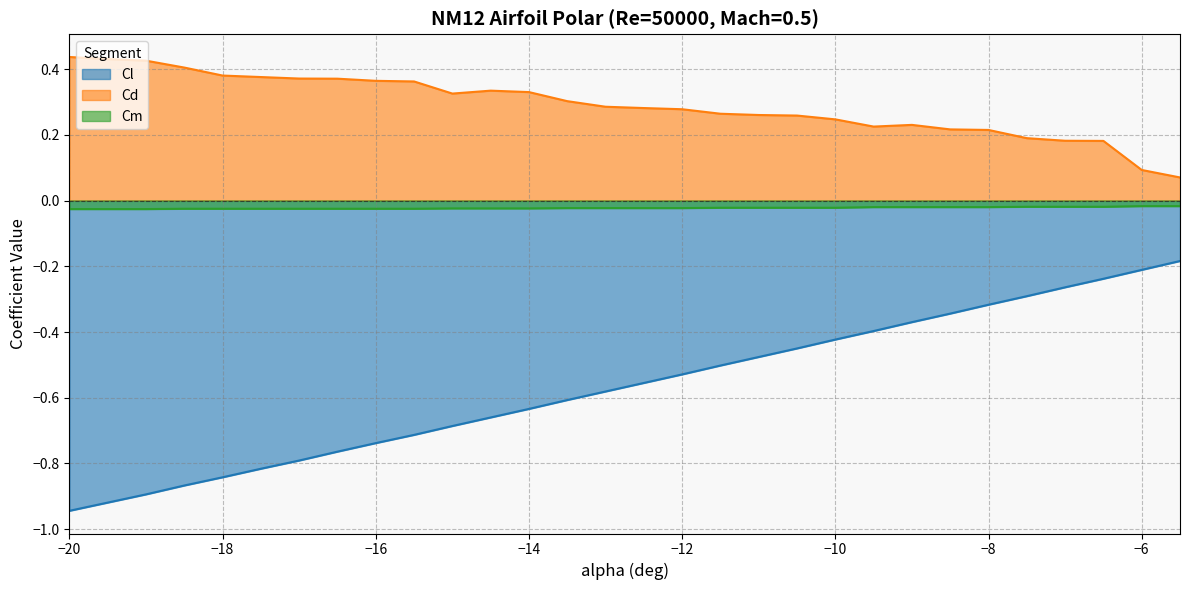

Reading left to right, extract all data points from this chart.

Cl: -20=-0.9	-19.5=-0.9	-19=-0.9	-18.5=-0.9	-18=-0.8	-17.5=-0.8	-17=-0.8	-16.5=-0.8	-16=-0.7	-15.5=-0.7	-15=-0.7	-14.5=-0.7	-14=-0.6	-13.5=-0.6	-13=-0.6	-12.5=-0.6	-12=-0.5	-11.5=-0.5	-11=-0.5	-10.5=-0.5	-10=-0.4	-9.5=-0.4	-9=-0.4	-8.5=-0.3	-8=-0.3	-7.5=-0.3	-7=-0.3	-6.5=-0.2	-6=-0.2	-5.5=-0.2
Cd: -20=0.4	-19.5=0.4	-19=0.4	-18.5=0.4	-18=0.4	-17.5=0.4	-17=0.4	-16.5=0.4	-16=0.4	-15.5=0.4	-15=0.3	-14.5=0.3	-14=0.3	-13.5=0.3	-13=0.3	-12.5=0.3	-12=0.3	-11.5=0.3	-11=0.3	-10.5=0.3	-10=0.2	-9.5=0.2	-9=0.2	-8.5=0.2	-8=0.2	-7.5=0.2	-7=0.2	-6.5=0.2	-6=0.1	-5.5=0.1
Cm: -20=-0.0	-19.5=-0.0	-19=-0.0	-18.5=-0.0	-18=-0.0	-17.5=-0.0	-17=-0.0	-16.5=-0.0	-16=-0.0	-15.5=-0.0	-15=-0.0	-14.5=-0.0	-14=-0.0	-13.5=-0.0	-13=-0.0	-12.5=-0.0	-12=-0.0	-11.5=-0.0	-11=-0.0	-10.5=-0.0	-10=-0.0	-9.5=-0.0	-9=-0.0	-8.5=-0.0	-8=-0.0	-7.5=-0.0	-7=-0.0	-6.5=-0.0	-6=-0.0	-5.5=-0.0